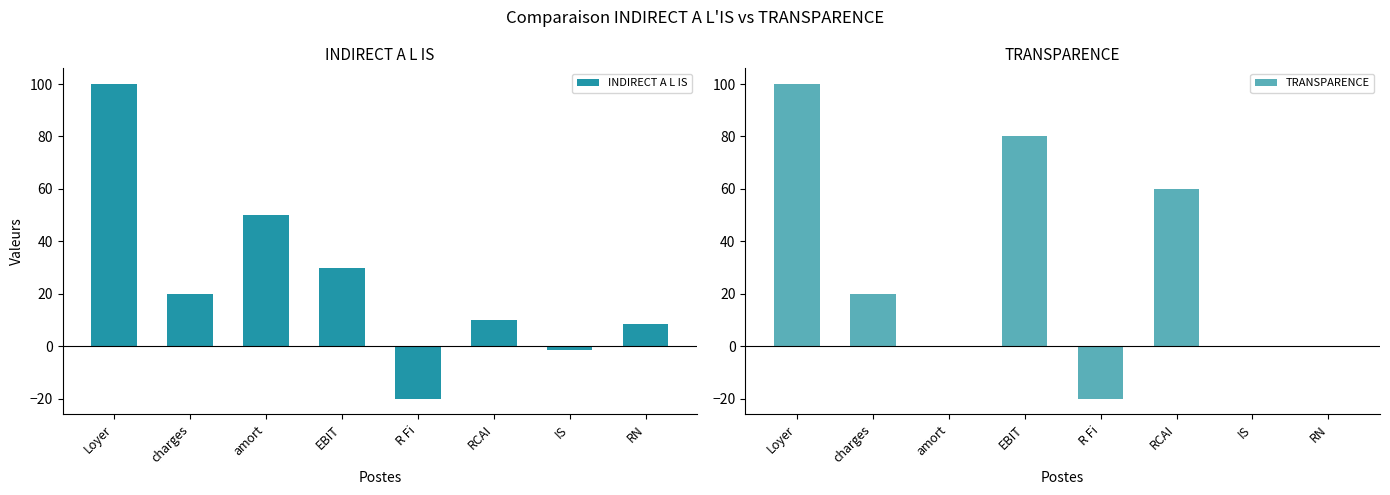

What are all the series names shown in the legend?

INDIRECT A L IS, TRANSPARENCE